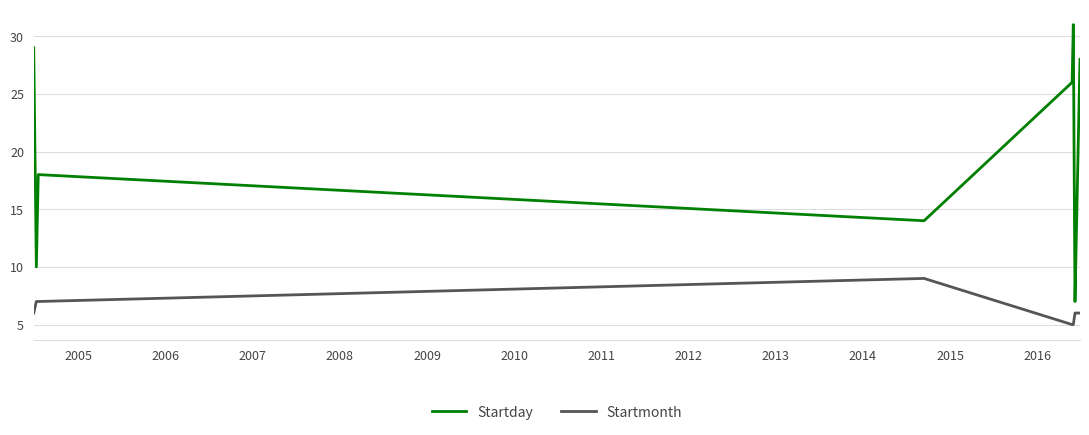

True or false: Startmonth and Startday cross at least once.

False